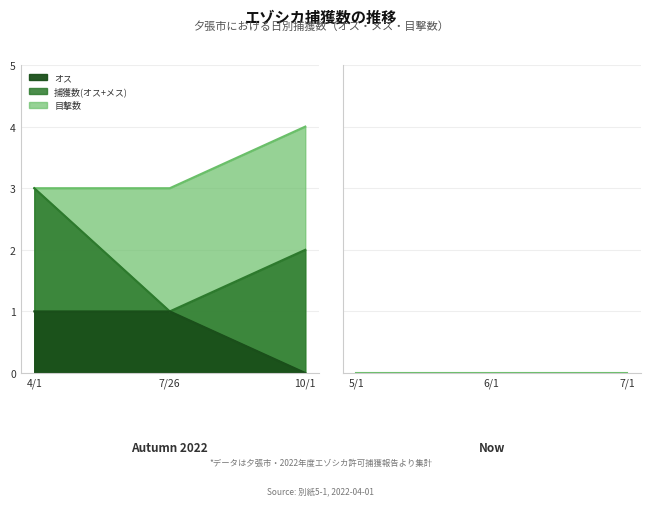

What is the value of the メス point at the 2nd from the left?

2